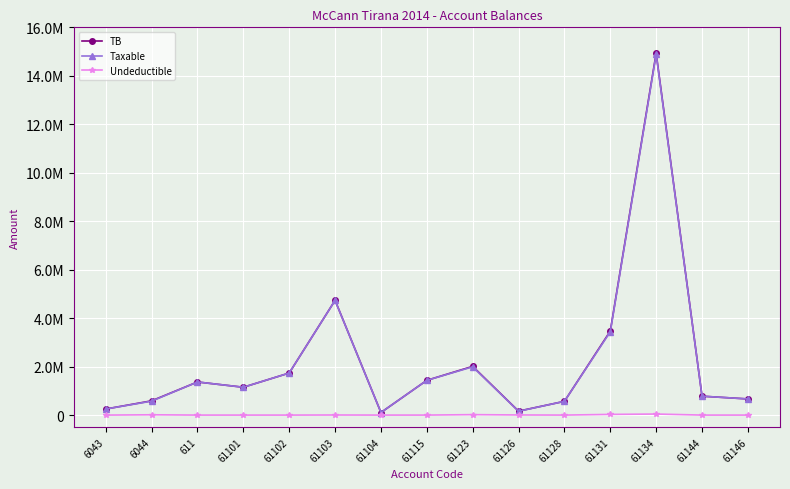

In Taxable, how many points are lower than both neighbors (excluding endpoints)?

3